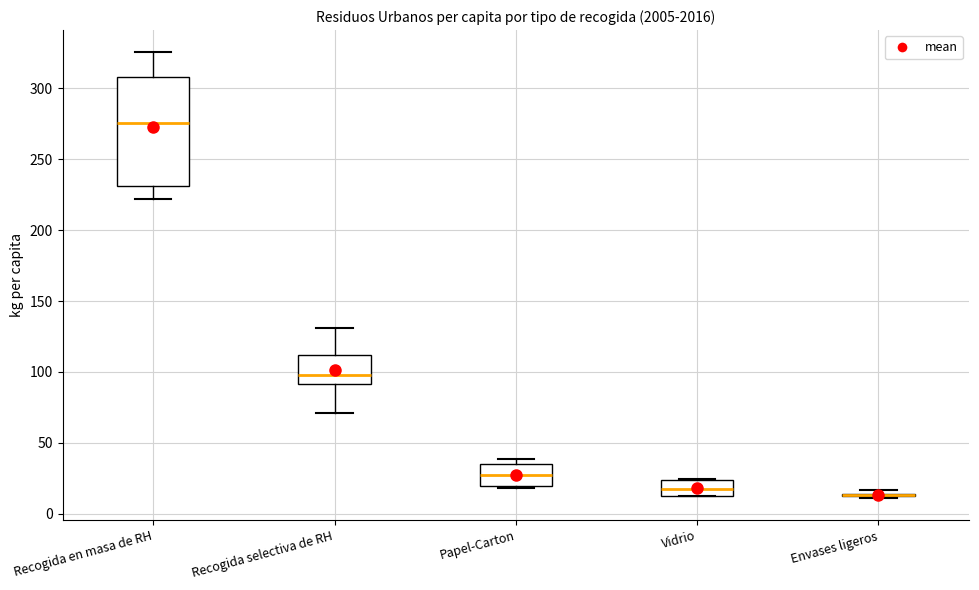

Reading left to right, transcribe this box plot: for each box, give where its median line is, the range the box spans, and where its two whiskers end, as read against the y-axis. The values are not printed on the chart, so give them approximately, as read against the axis.

Recogida en masa de RH: median 275, box 230 to 310, whiskers 220 to 325
Recogida selectiva de RH: median 95, box 90 to 110, whiskers 70 to 130
Papel-Carton: median 25, box 20 to 35, whiskers 20 (just below the box's lower edge) to 40
Vidrio: median 15 (inside the box), box 15 to 25, whiskers 10 to 25
Envases ligeros: box collapsed to a line at 15, whiskers 10 to 15